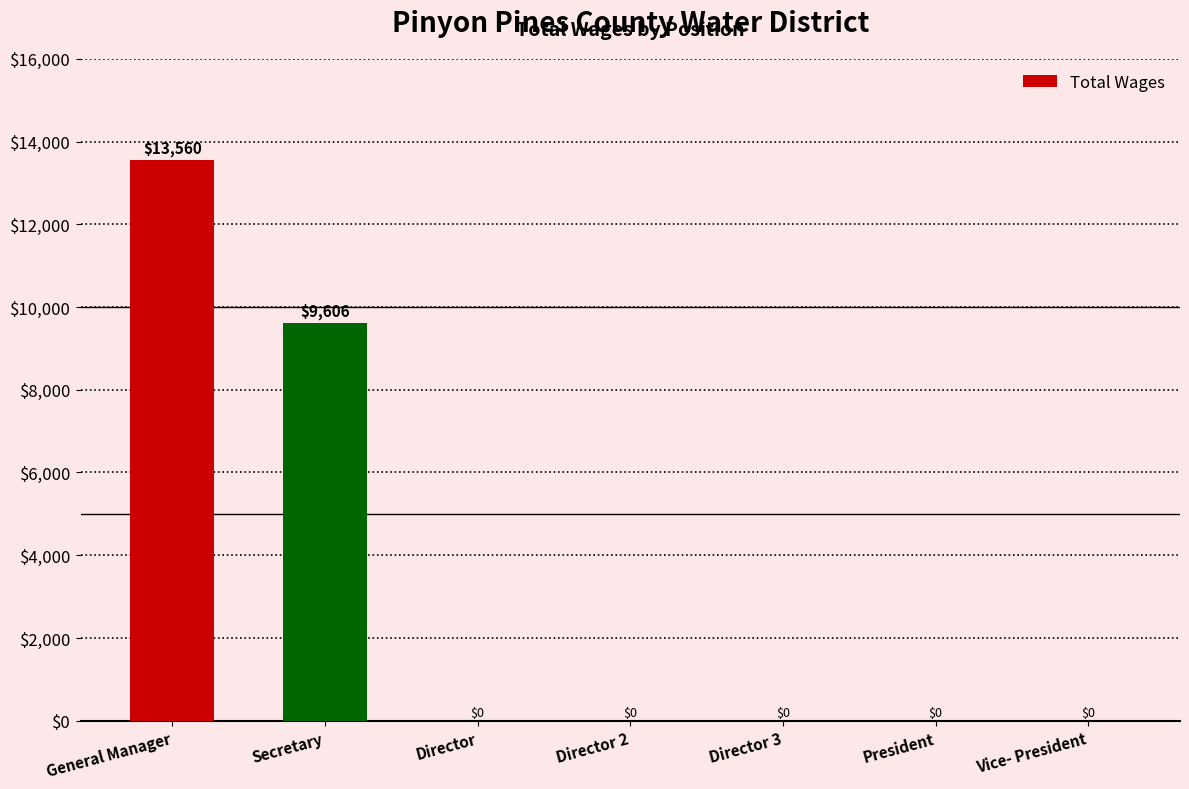

What is the average value?

3309